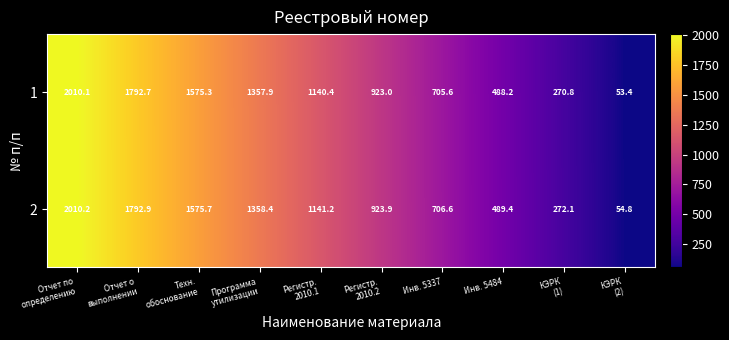

Reading left to right, what are all the values shown in this chart?

1: 2010.1	1792.7	1575.3	1357.9	1140.4	923.0	705.6	488.2	270.8	53.4
2: 2010.2	1792.9	1575.7	1358.4	1141.2	923.9	706.6	489.4	272.1	54.8